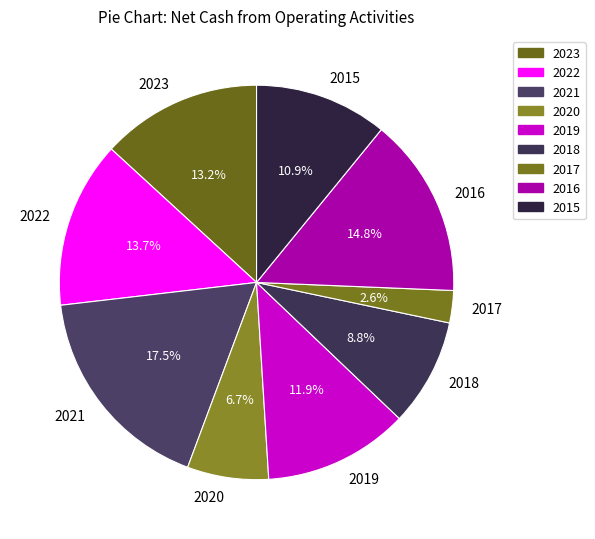

What portion of the pie excludes 2020?

93.3%